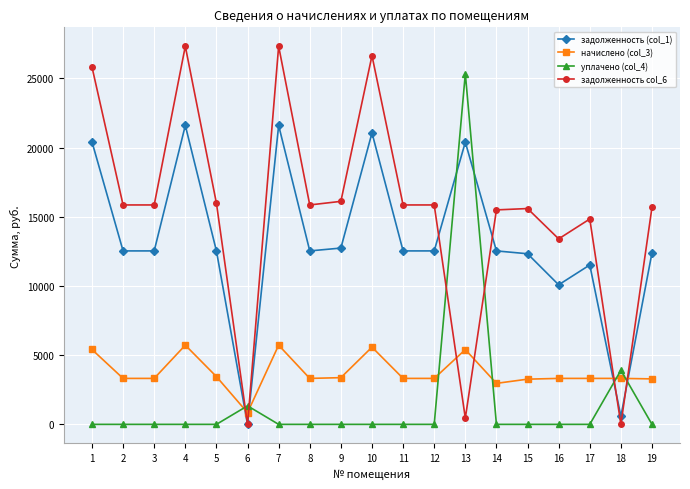

True or false: начислено (col_3) and задолженность (col_1) cross at least once.

True